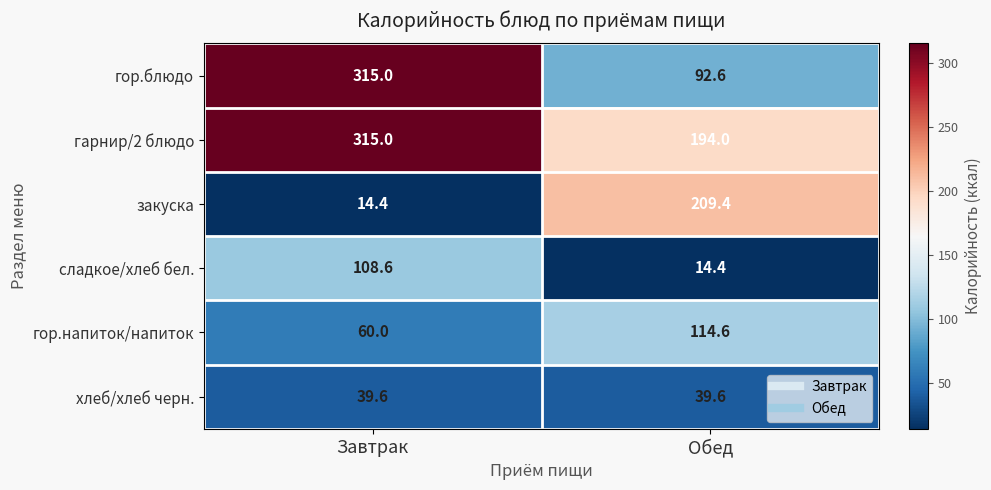

Reading left to right, what are all the values shown in this chart?

гор.блюдо: Завтрак=315.0	Обед=92.6
гарнир/2 блюдо: Завтрак=315.0	Обед=194.0
закуска: Завтрак=14.4	Обед=209.4
сладкое/хлеб бел.: Завтрак=108.6	Обед=14.4
гор.напиток/напиток: Завтрак=60.0	Обед=114.6
хлеб/хлеб черн.: Завтрак=39.6	Обед=39.6